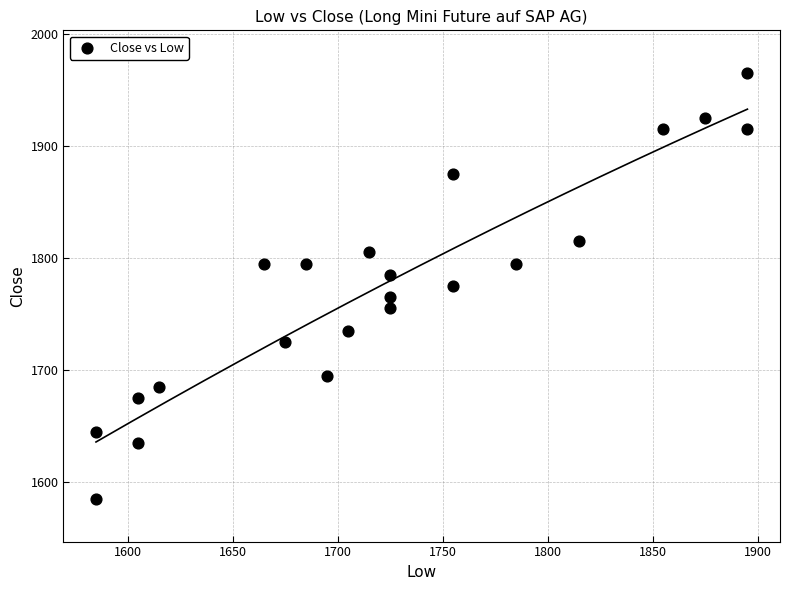

What is the range of Y values (max minus min)?

380